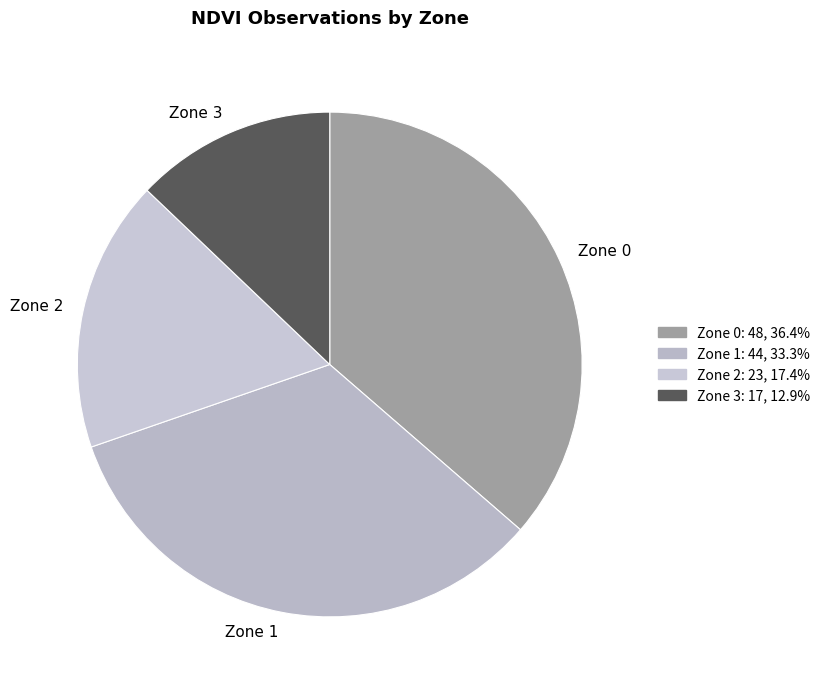

What is the ratio of the value at Zone 3 to the value at Zone 0?

0.4